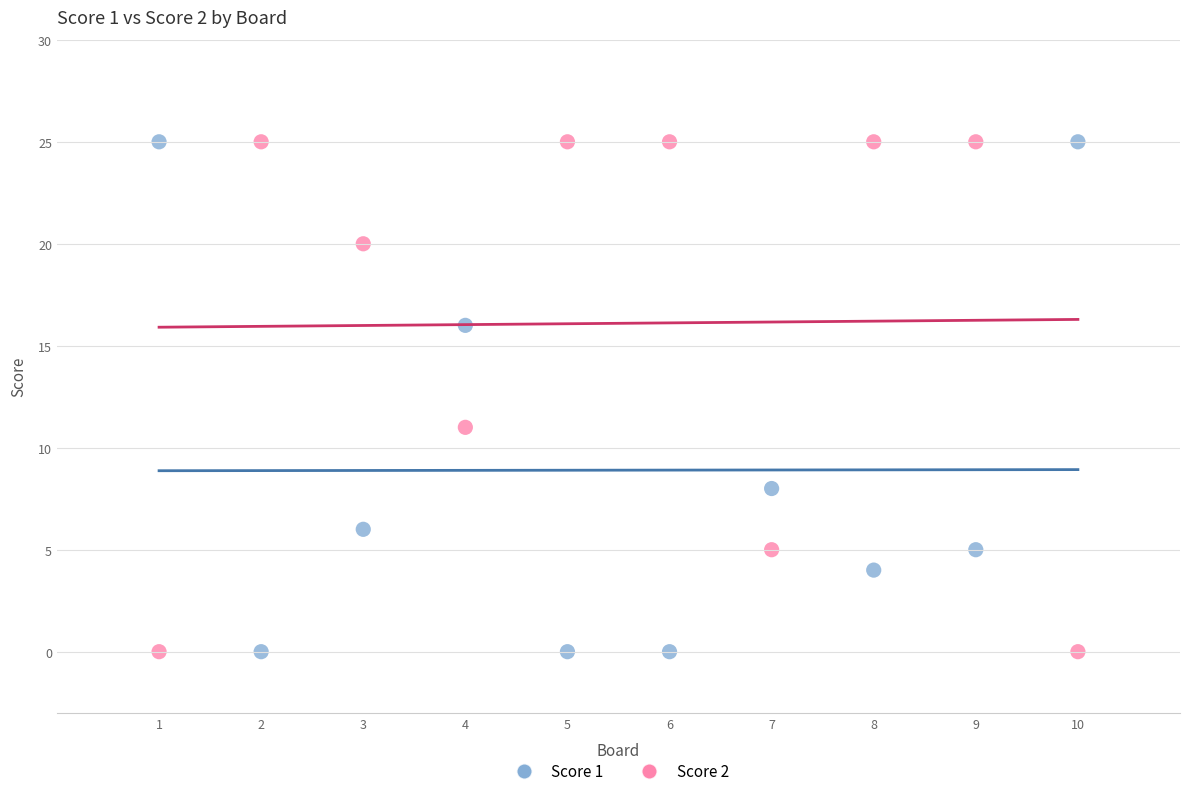

What are all the series names shown in the legend?

Score 1, Score 2